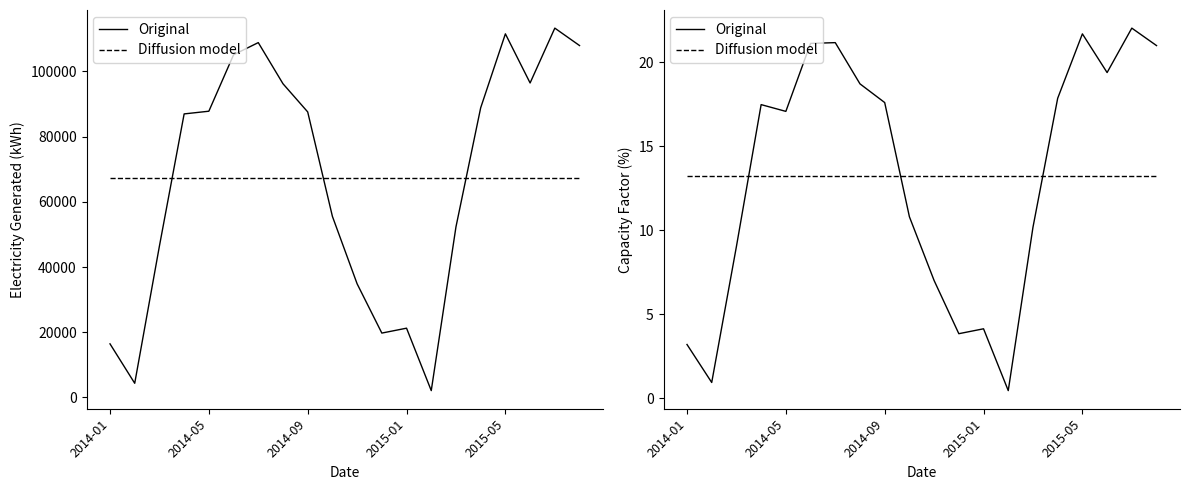

True or false: Original has more than 2 interior local peaks.

True